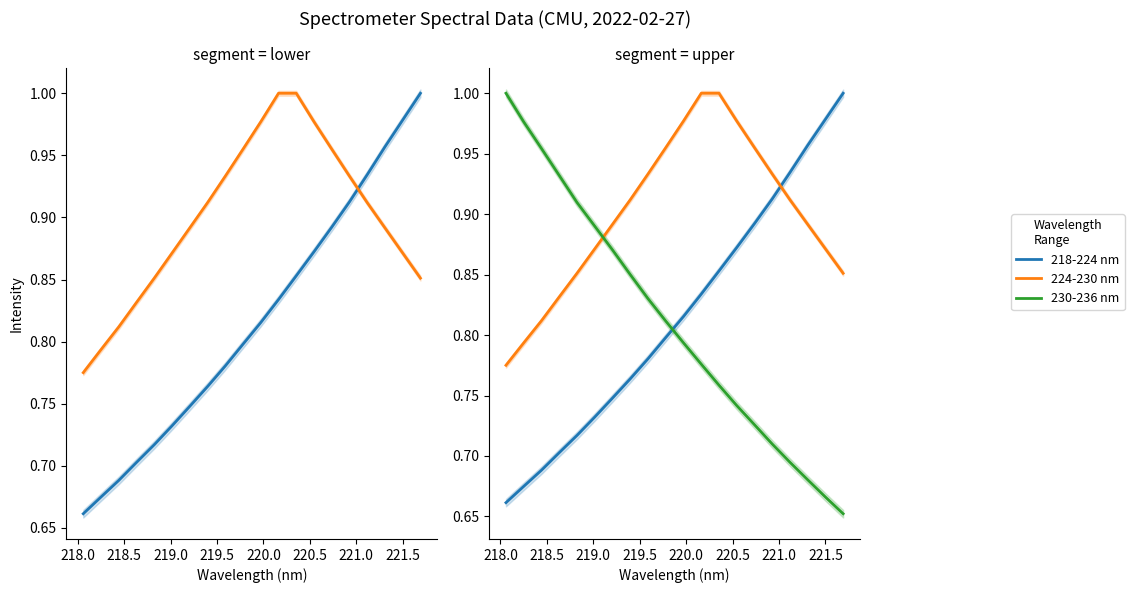

What is the average value of the 224-230 nm series?

0.9